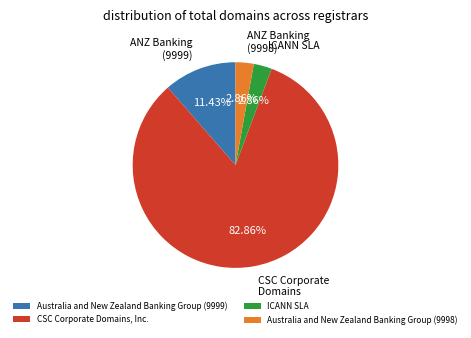

Between Australia and New Zealand Banking Group (9999) and Australia and New Zealand Banking Group (9998), which is larger?

Australia and New Zealand Banking Group (9999)